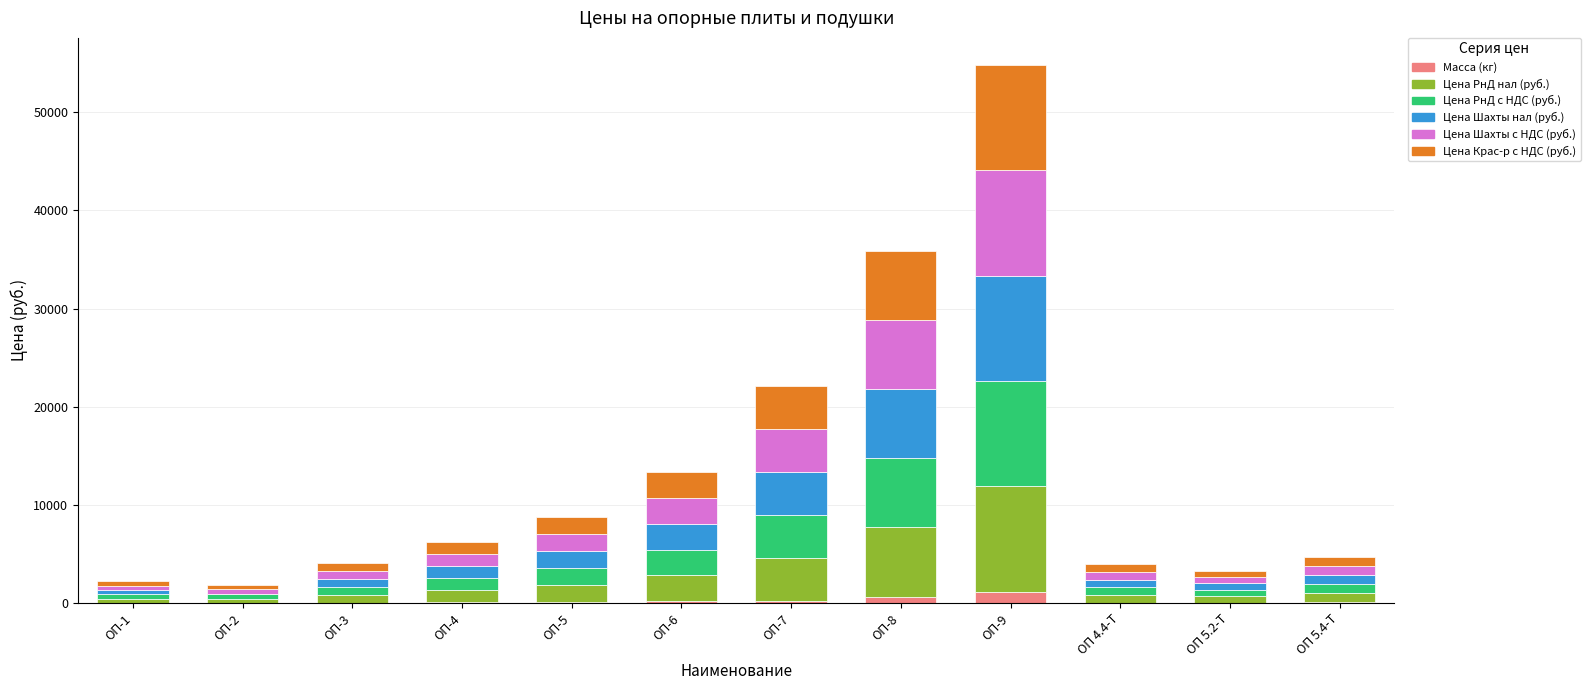

At which category is the sum across all series the highest?

ОП-9